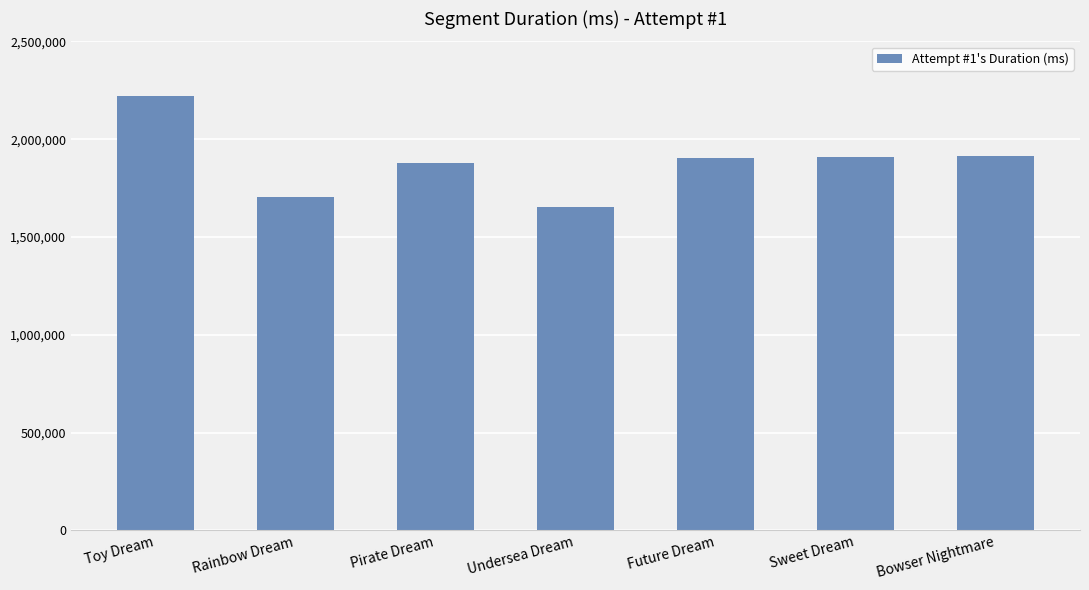

The chart shows a value of 1880529 at Pirate Dream. True or false?

True